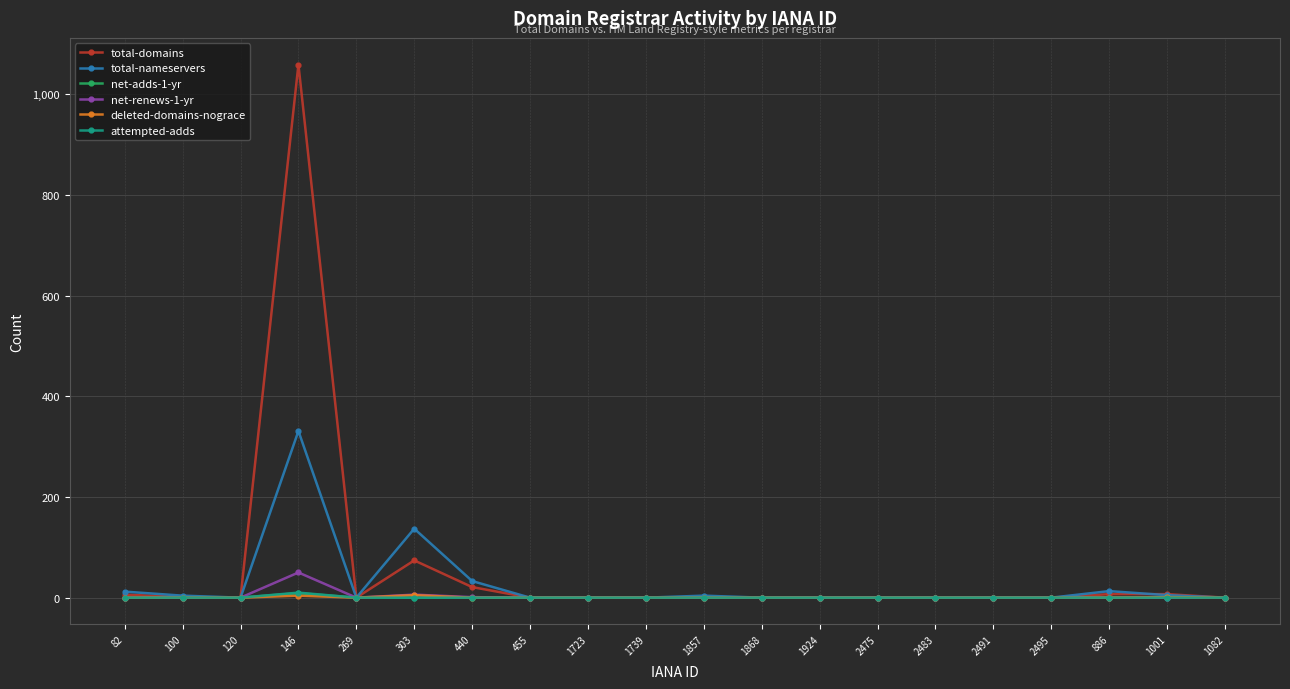

What is the difference between the deleted-domains-nograce values at 146 and 269?

4